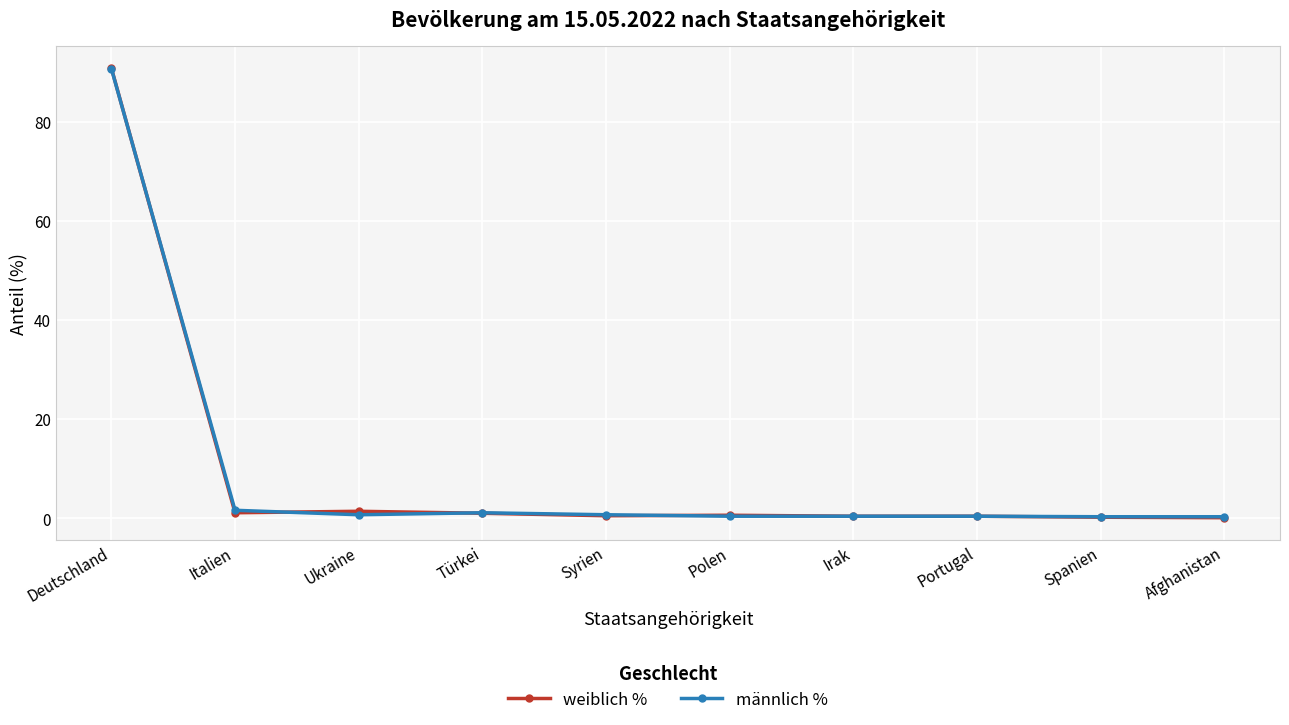

True or false: weiblich % has more than 0 interior local peaks.

True